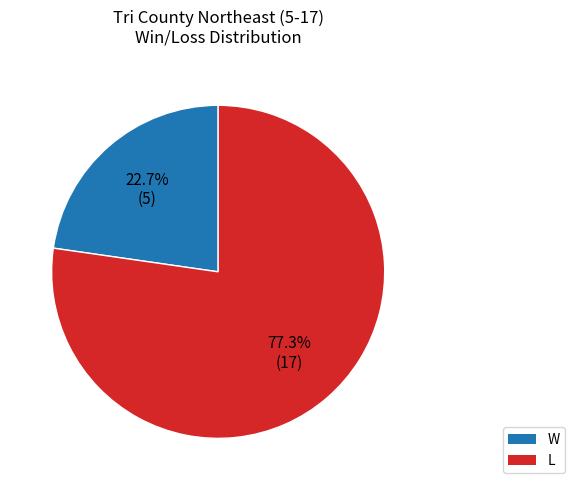

Which slice represents more than half of the pie?

L